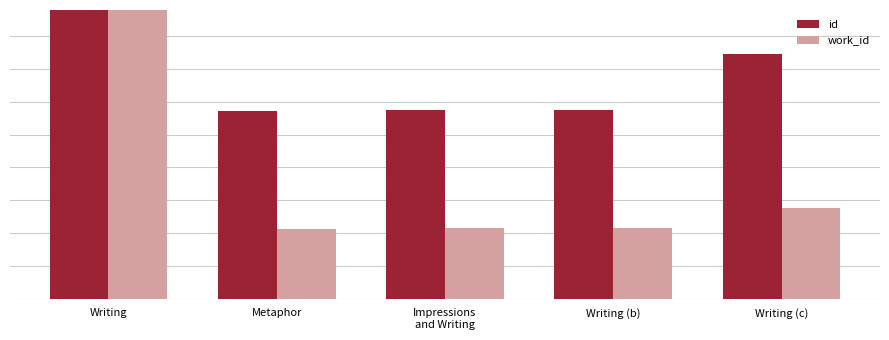

What is the smallest value displayed?

5344